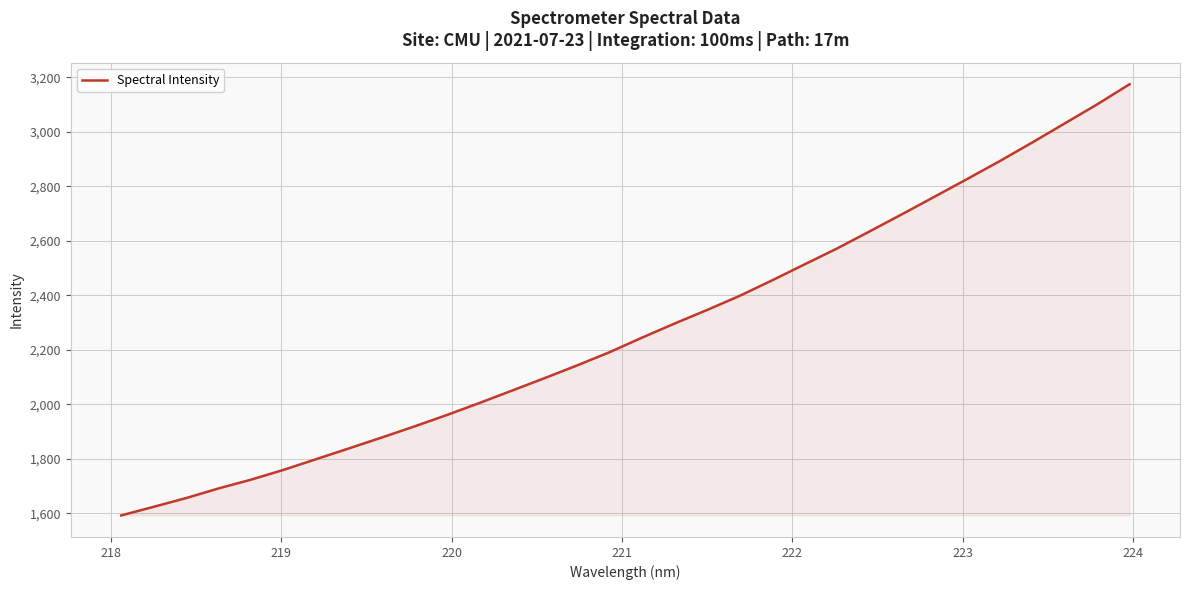

What is the greatest value displayed?

3174.5